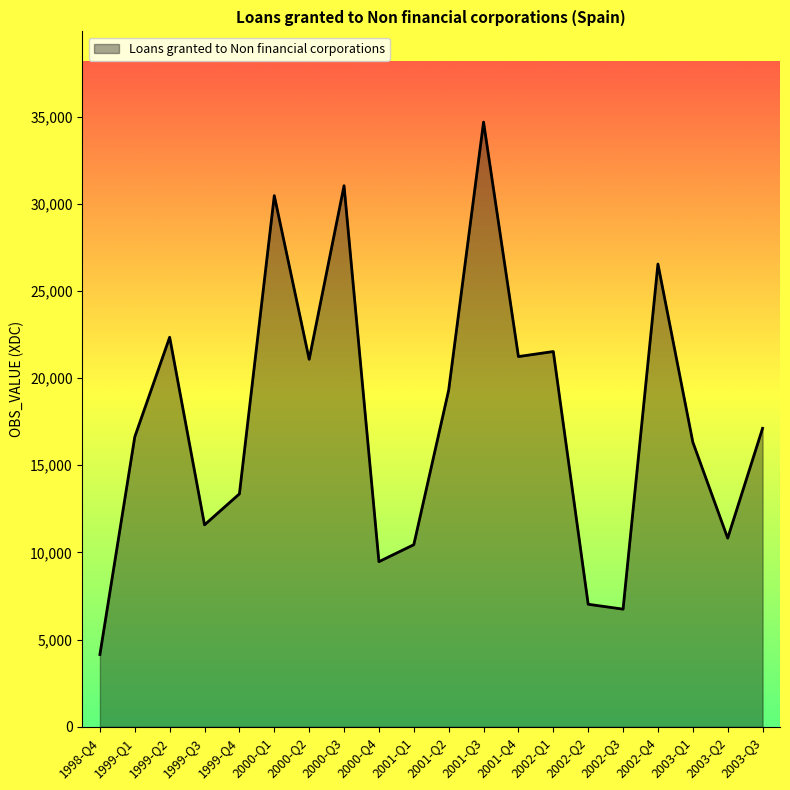

How many lines are shown in the chart?

1